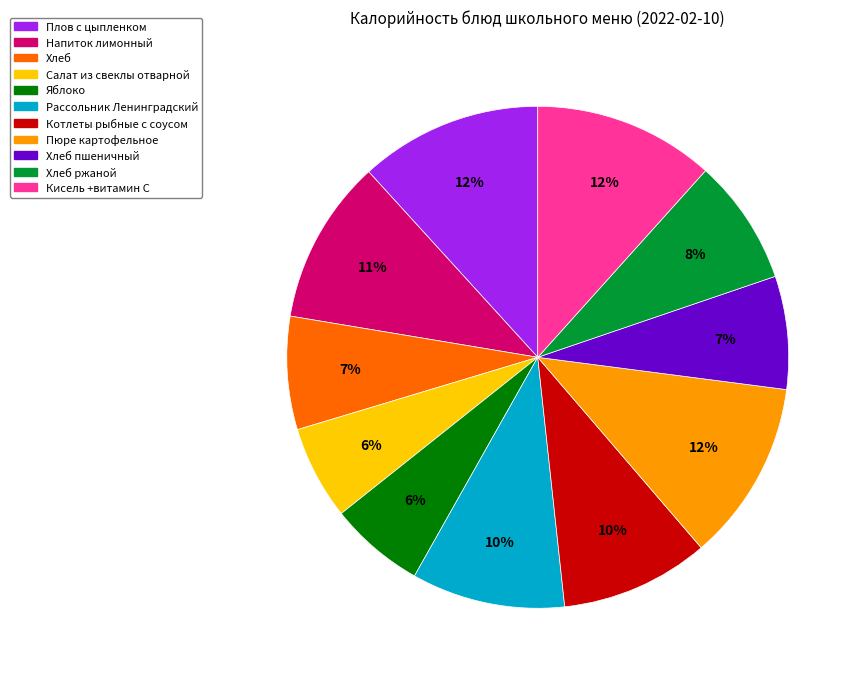

To the nearest percent, what is the difference between the largest and smallest slice percentages?

6%